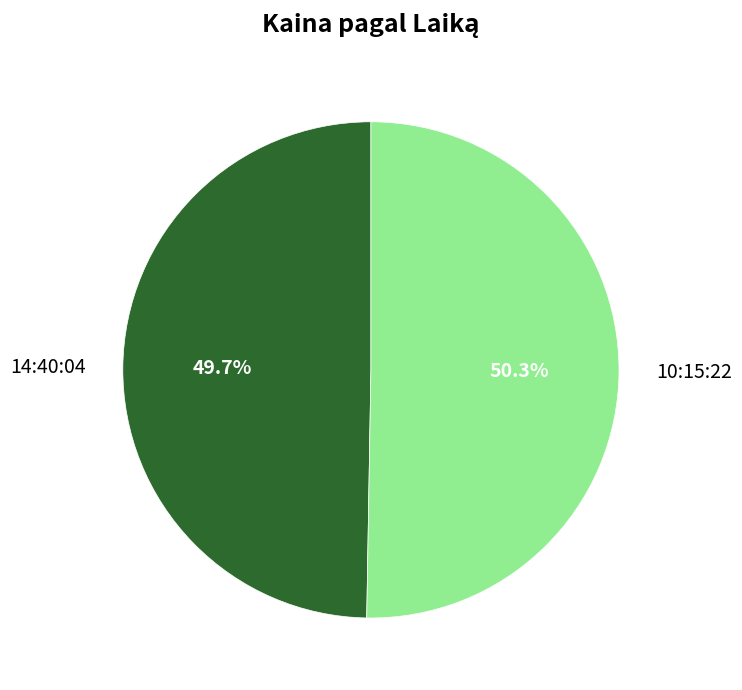

Which slice is the largest?

10:15:22